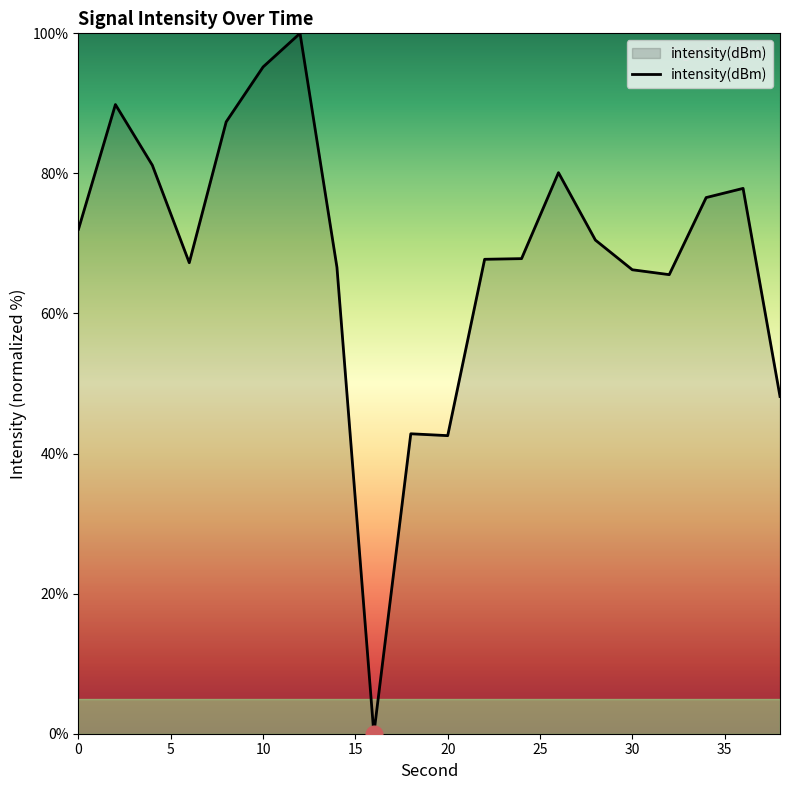

What is the difference between the maximum and minimum values?

100.0